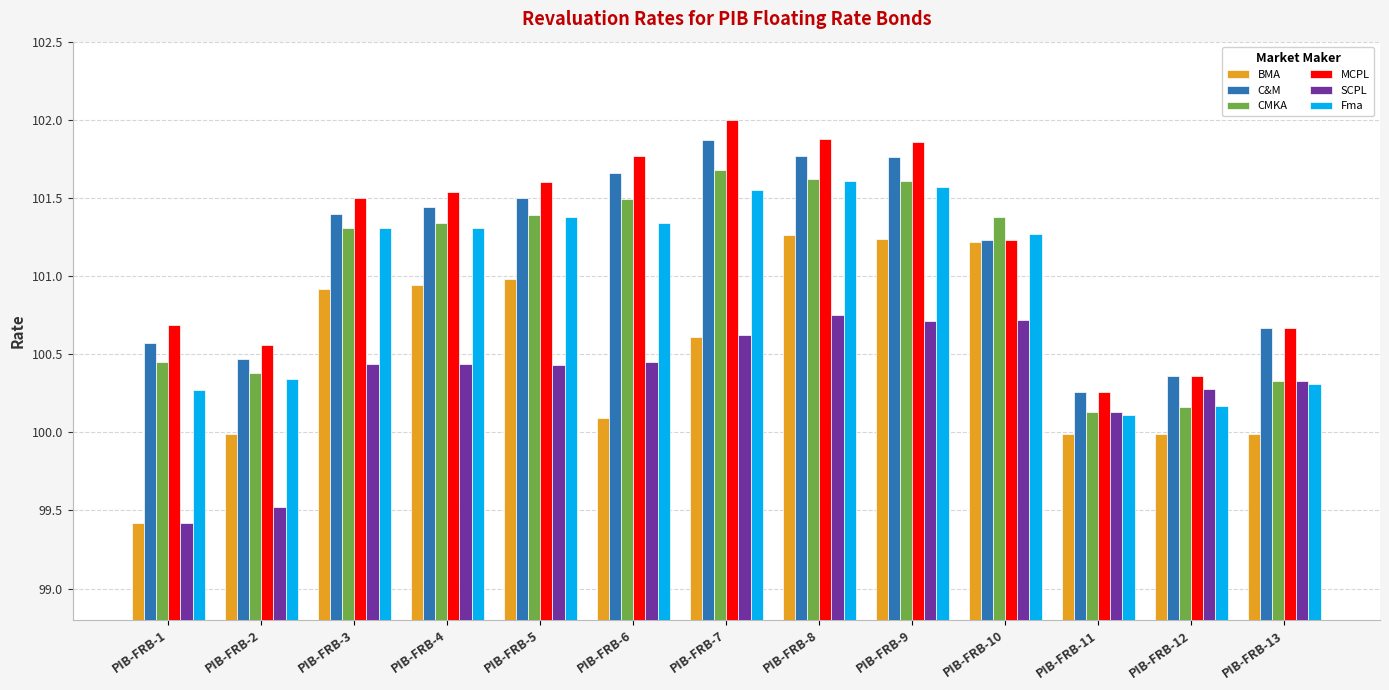

True or false: MCPL has a value of 100.7 at PIB-FRB-1.

True